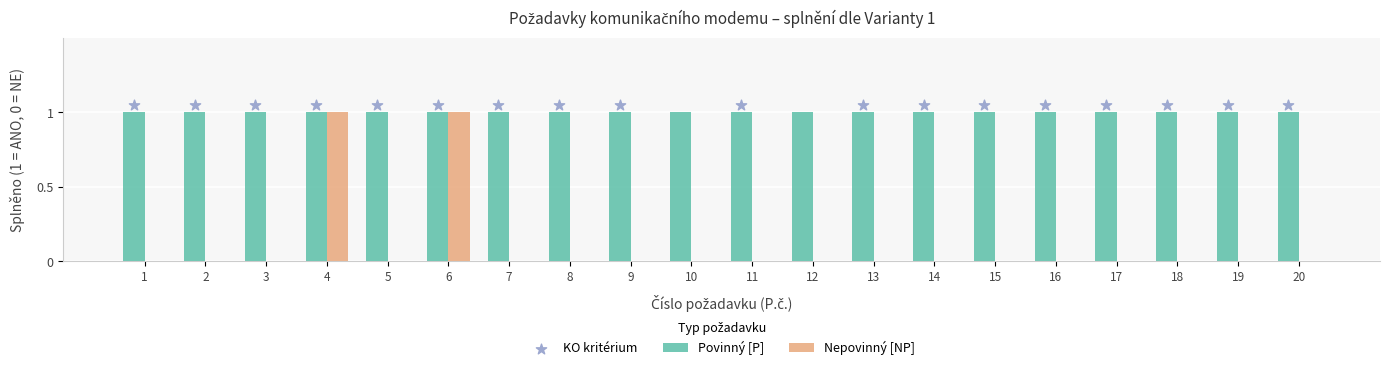

Between 15 and 8, which is larger?

15